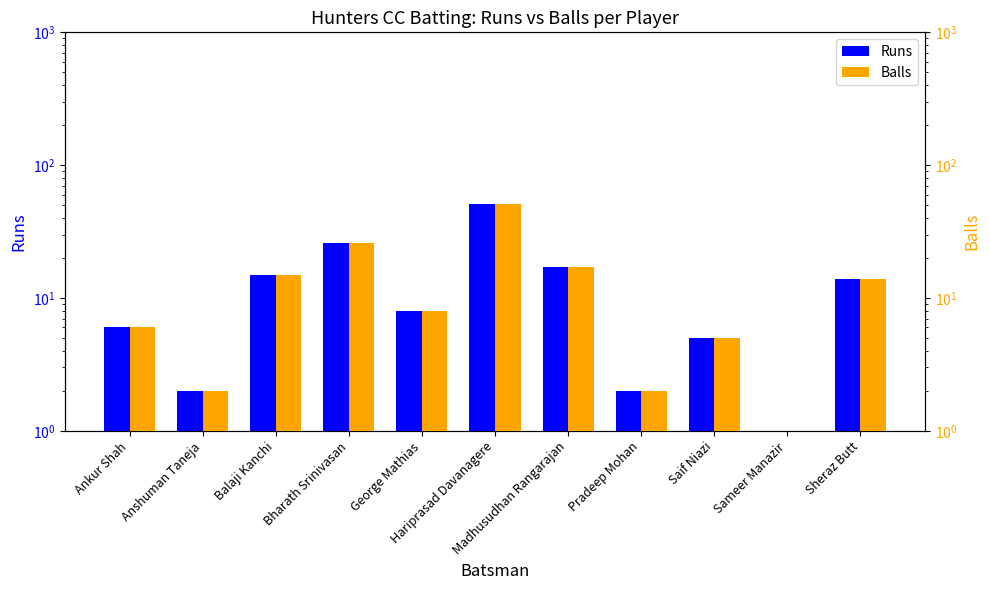

At which label does Runs first exceed 8?

Balaji Kanchi